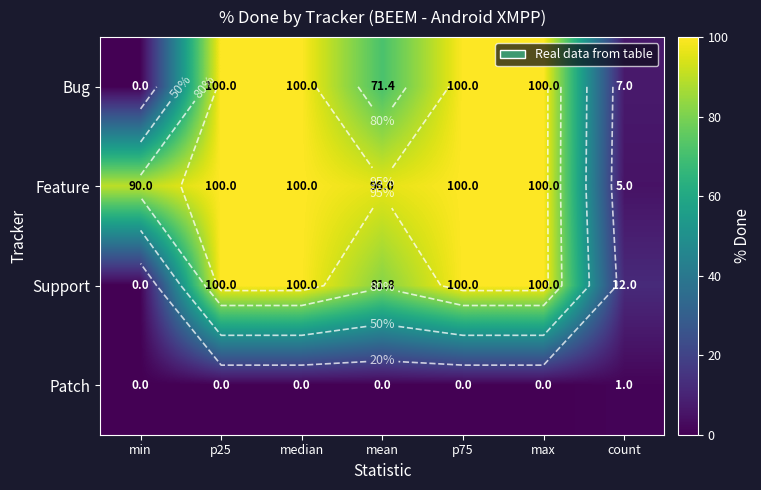

Is it true that Bug equals 100.0 at p75?

True